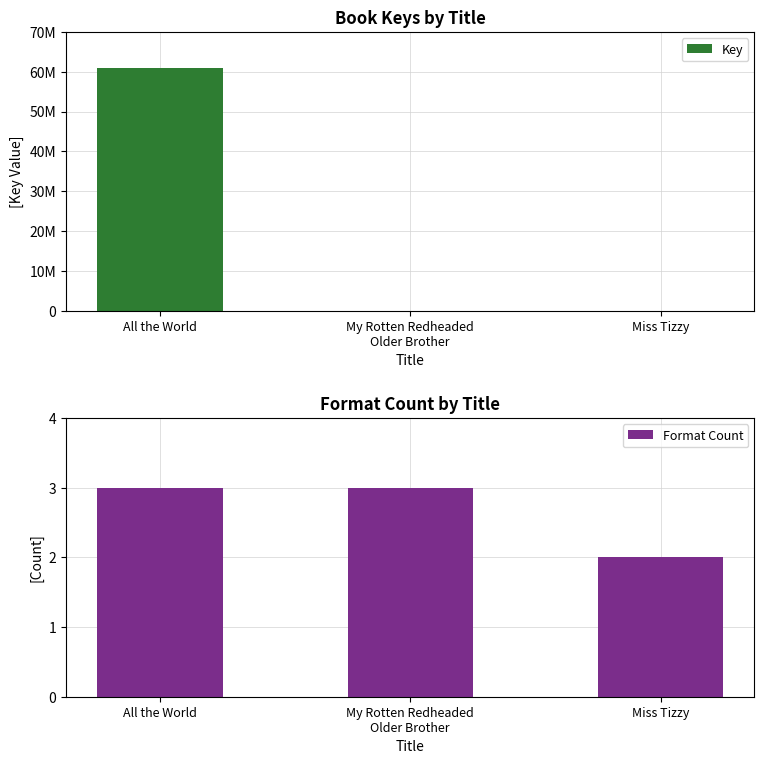

At which label does Key first exceed 5986?

All the World